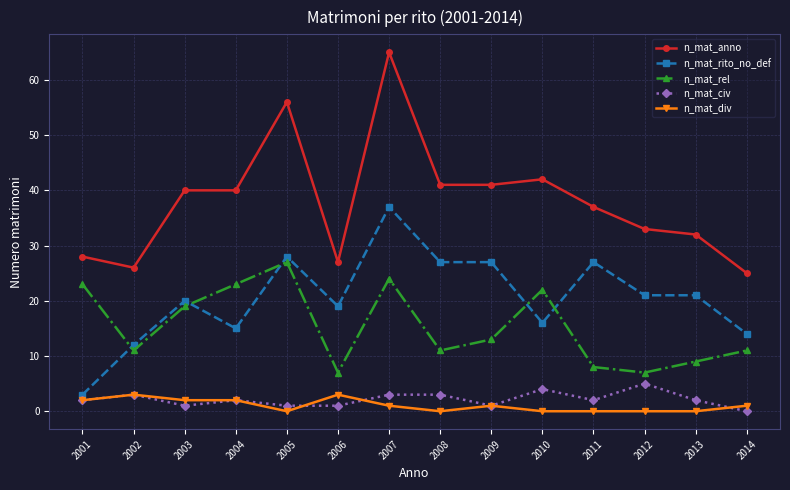

Rank the series by their maximum value, from lowest to highest.

n_mat_div, n_mat_civ, n_mat_rel, n_mat_rito_no_def, n_mat_anno